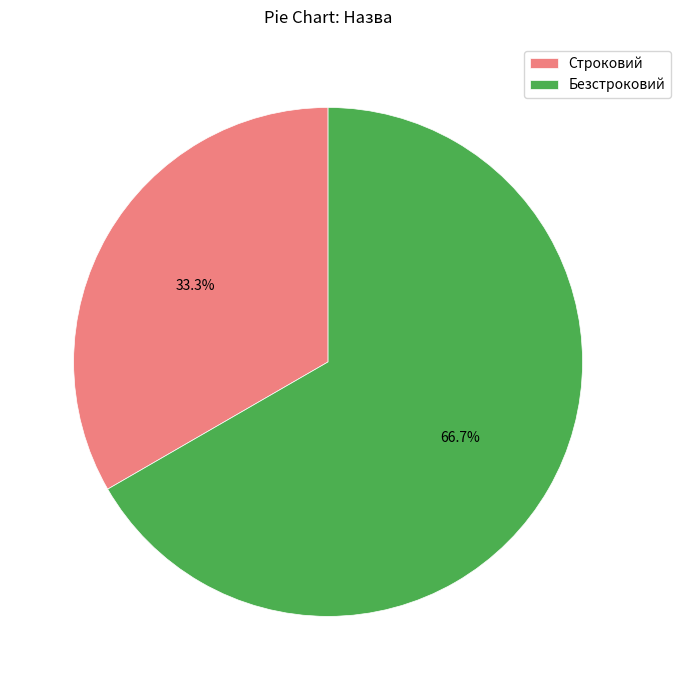

Between Безстроковий and Строковий, which is larger?

Безстроковий